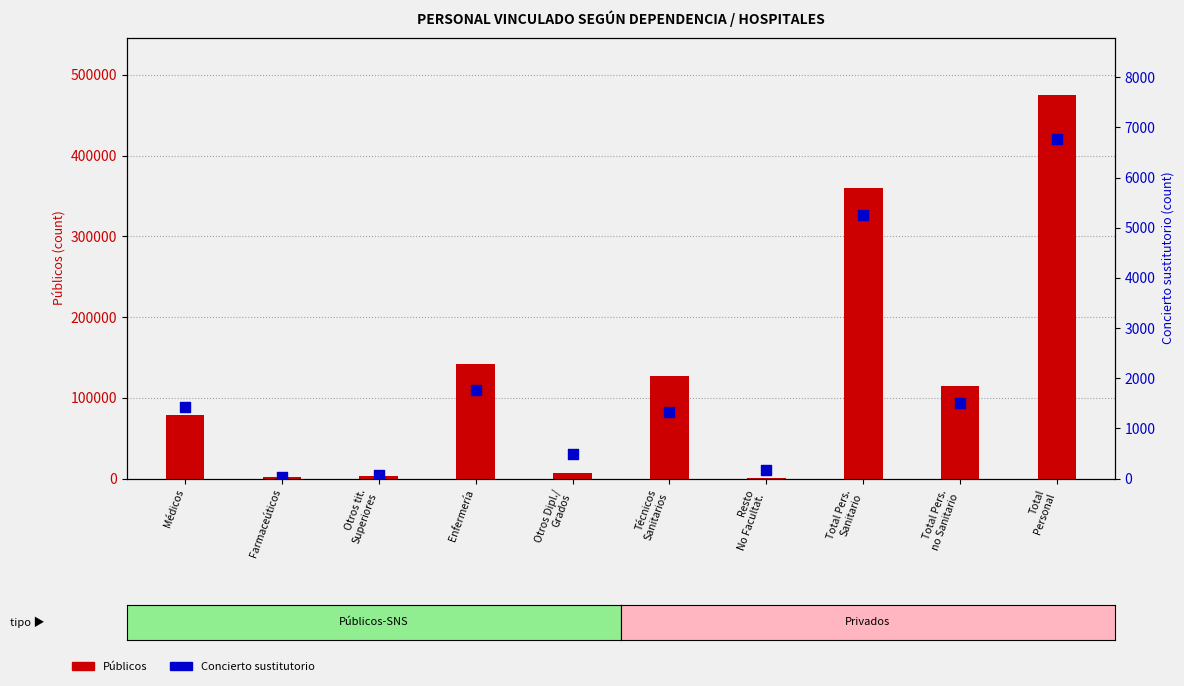

Which series reaches the maximum Y coordinate?

Públicos